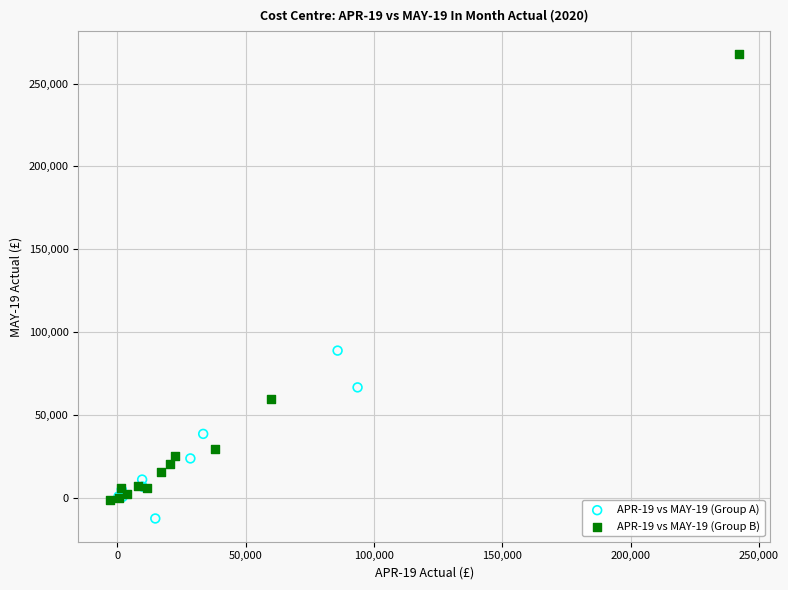

Which series reaches the minimum Y coordinate?

APR-19 vs MAY-19 (Group A)